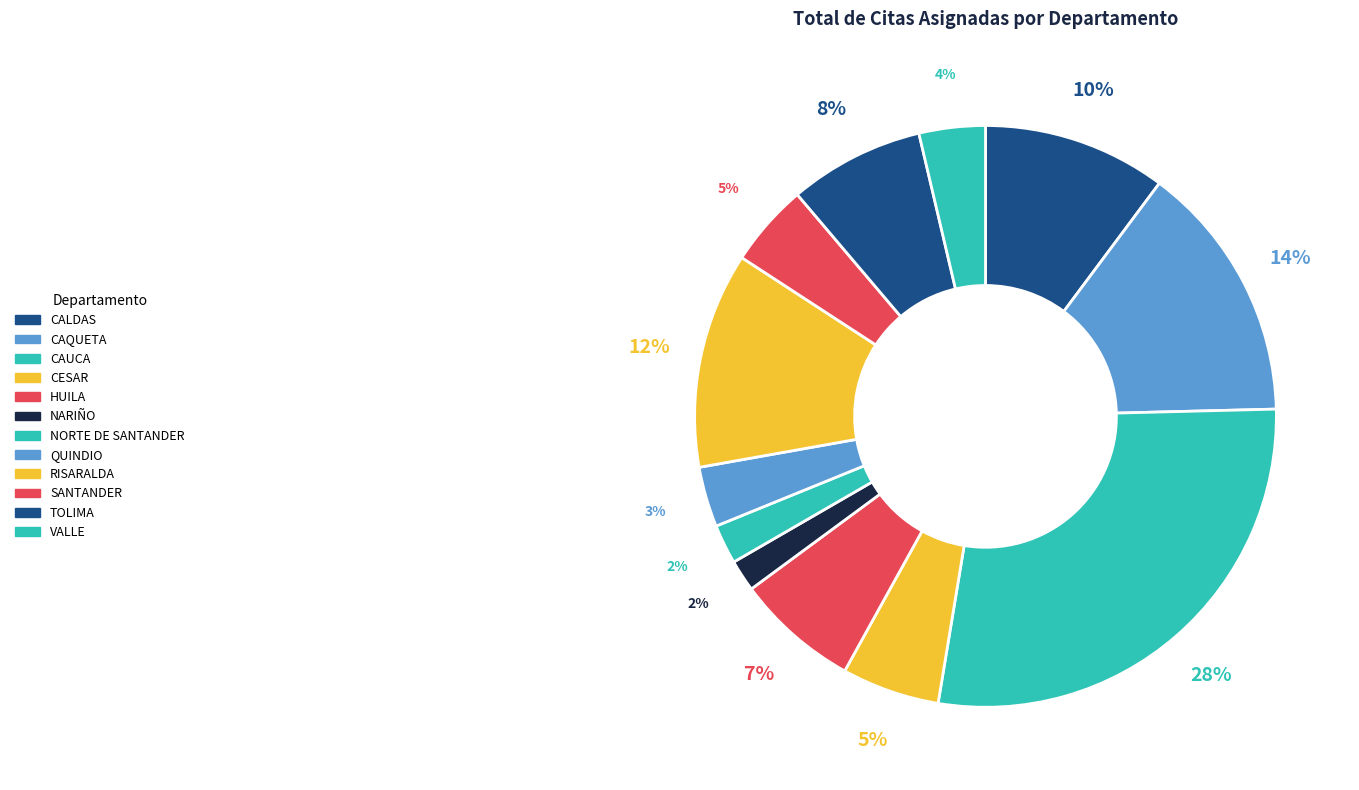

Which has a higher value, SANTANDER or NORTE DE SANTANDER?

SANTANDER